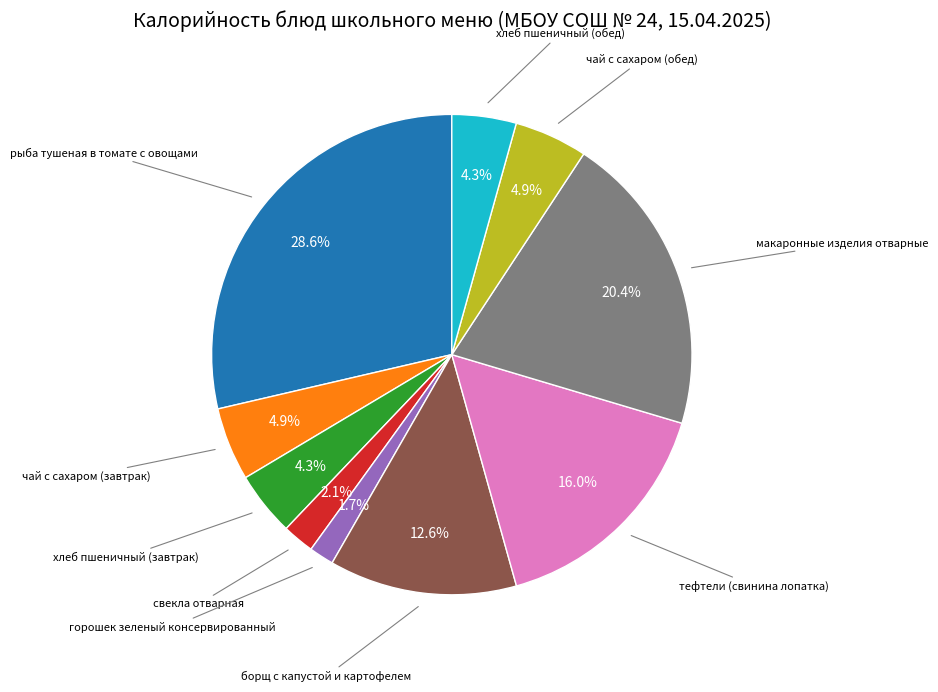

Is there any slice that represents more than half of the pie?

No